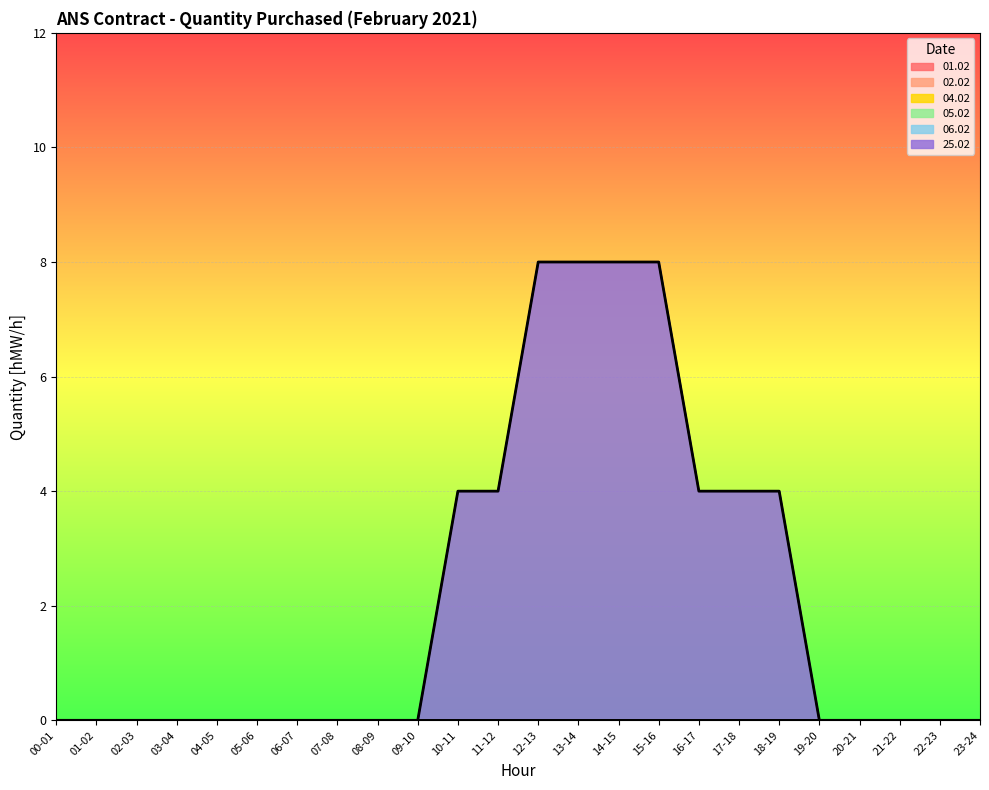

At how many categories does at least one series exceed 7?

4